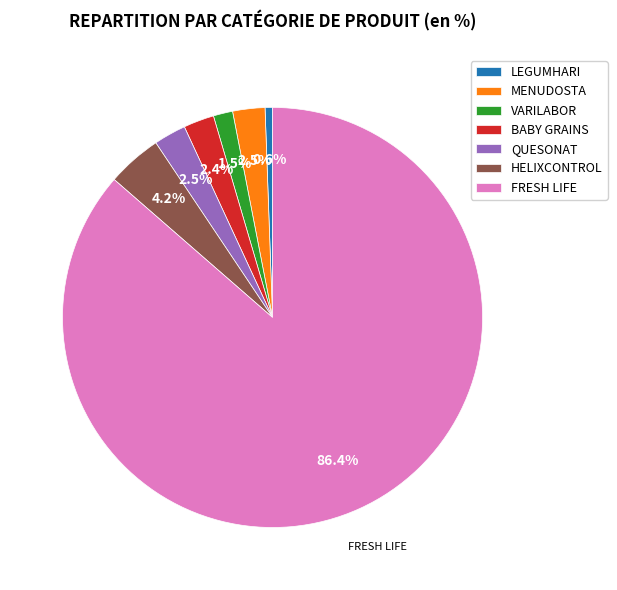

What is the smallest slice in the pie chart?

LEGUMHARI